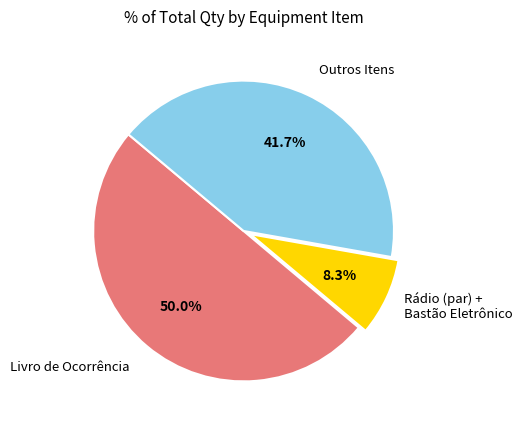

Does Rádio (par) + Bastão Eletrônico represent more than half of the total?

No